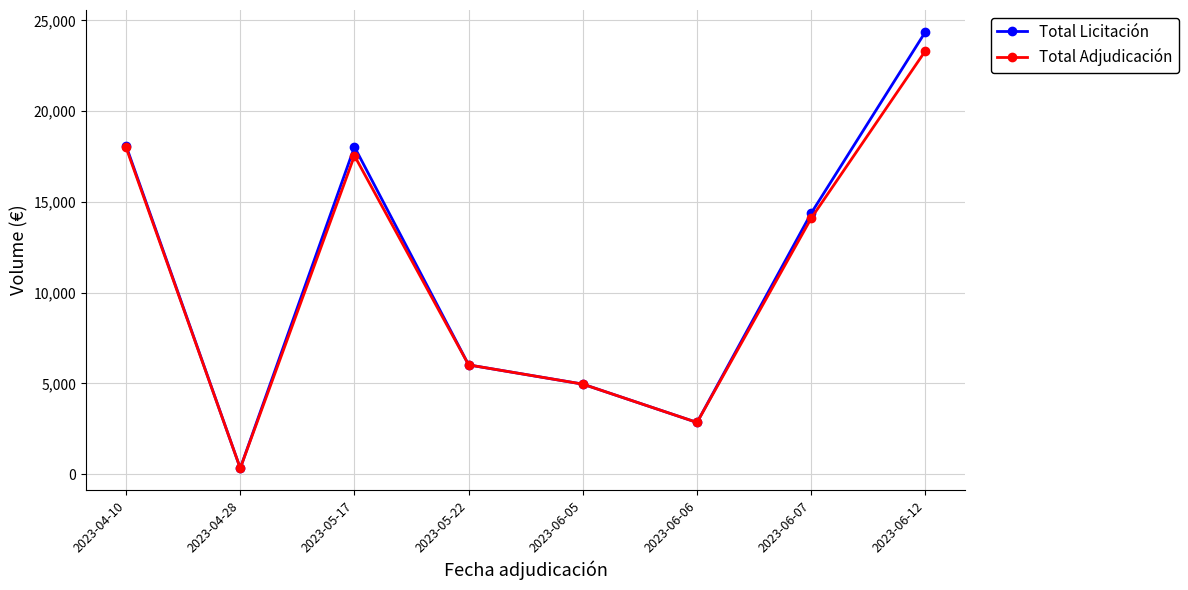

Read the Total Adjudicación value at 2023-04-10.

17998.8